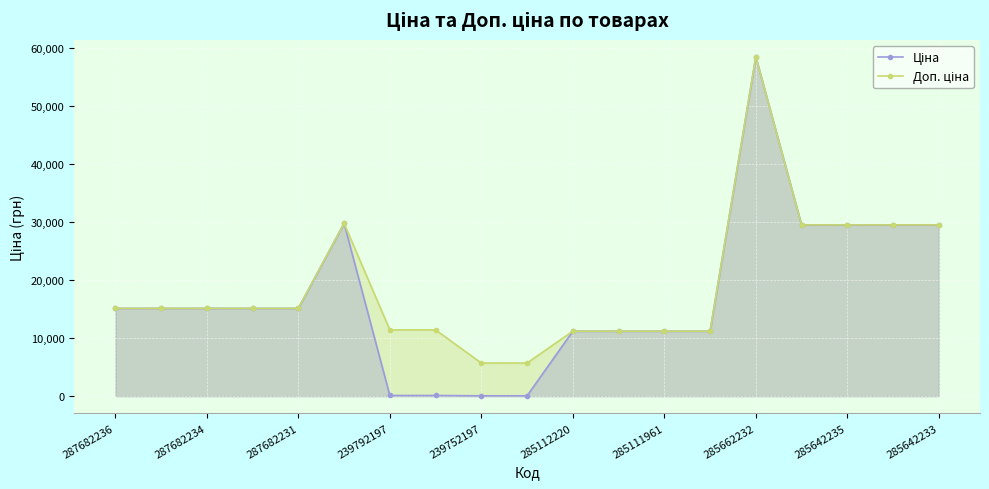

How many values in the Ціна series are below 15120?

8